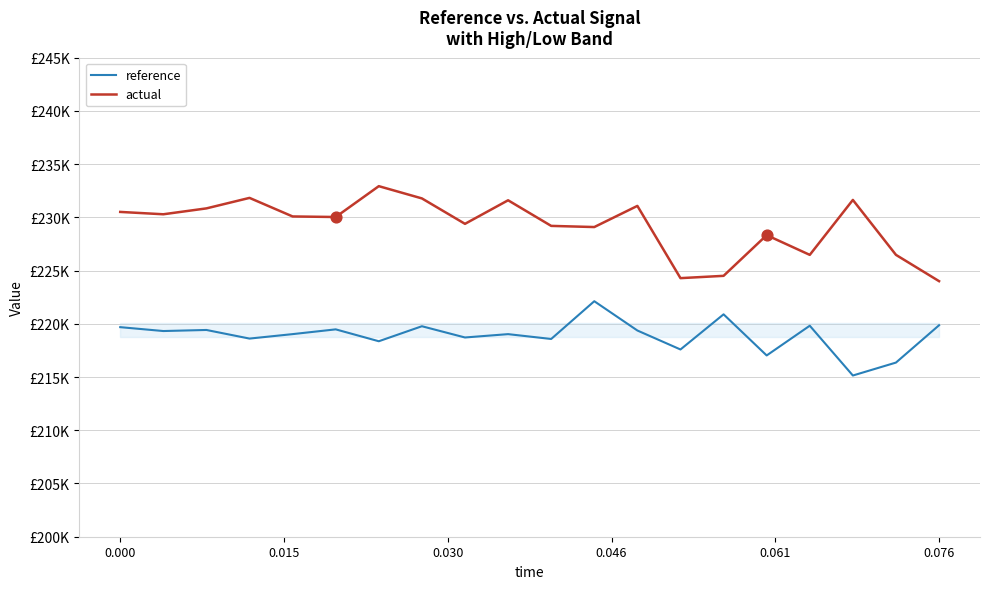

Which series has the widest spread of Y values?

actual